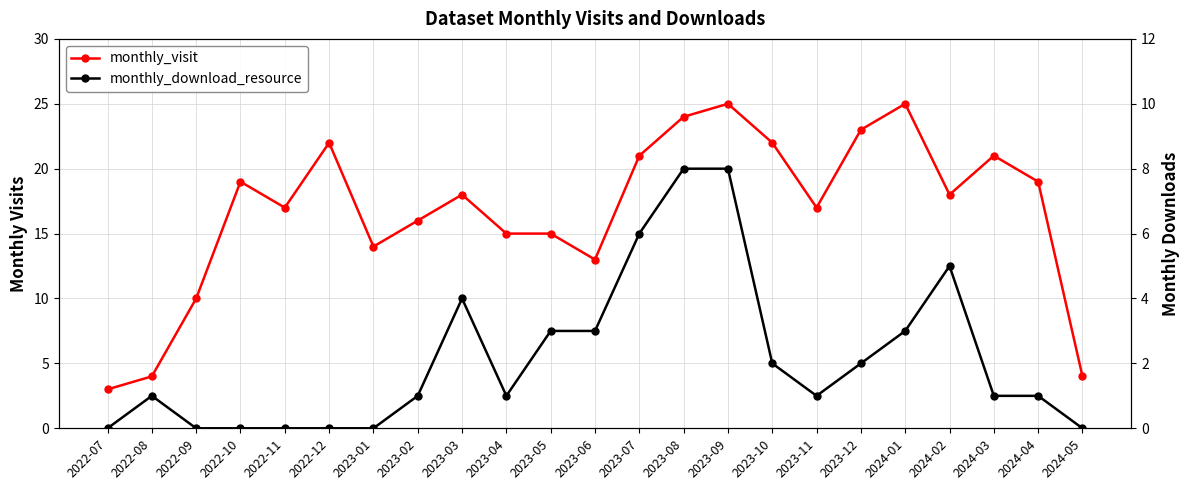

Which series has the largest range (max minus min)?

monthly_visit